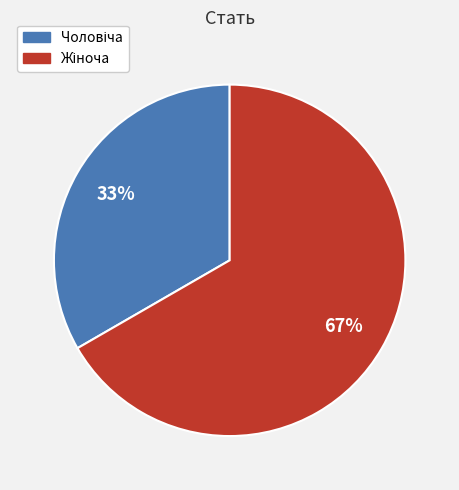

To the nearest percent, what is the average slice percentage?

50%